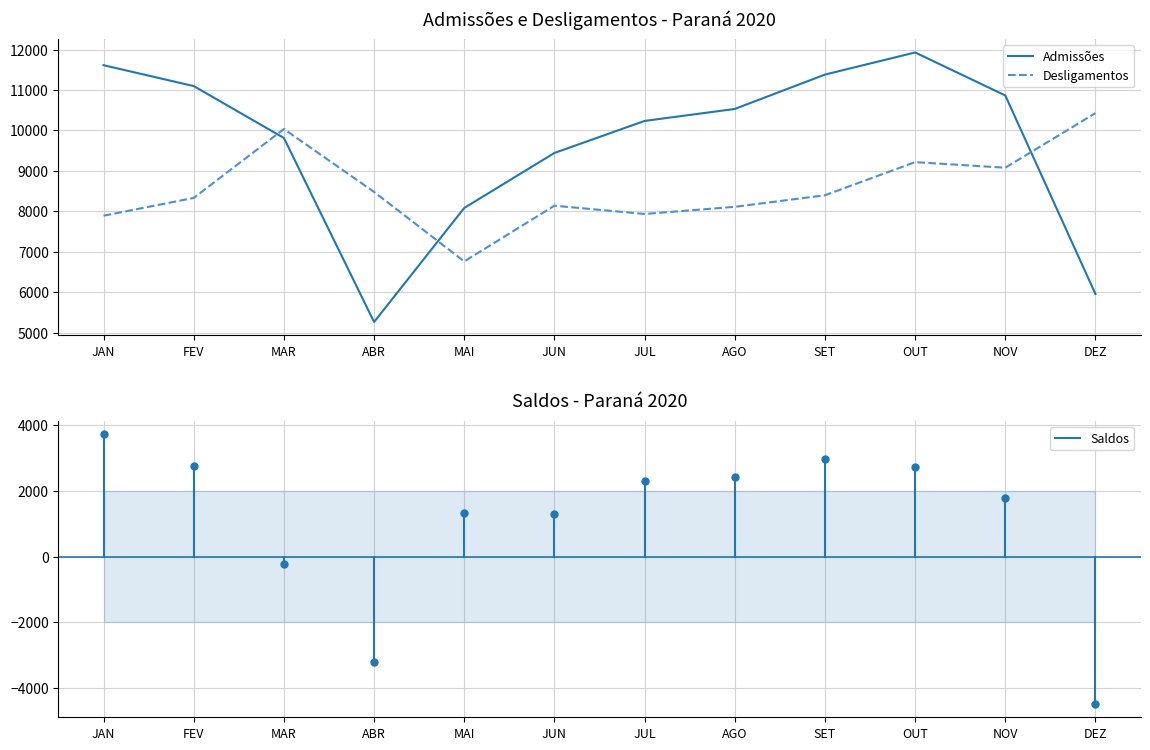

What position from the left is ABR?

4